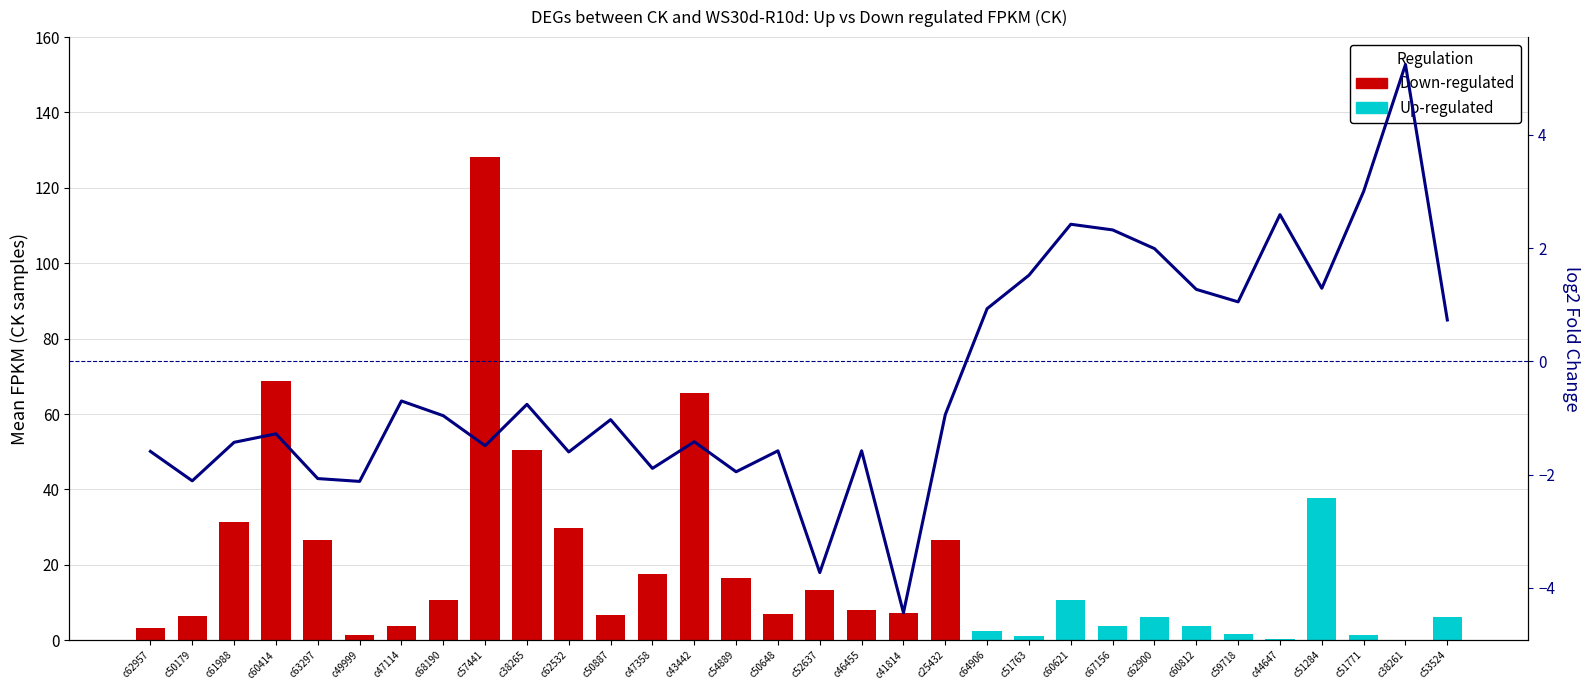

What is the sum of all values?

529.2